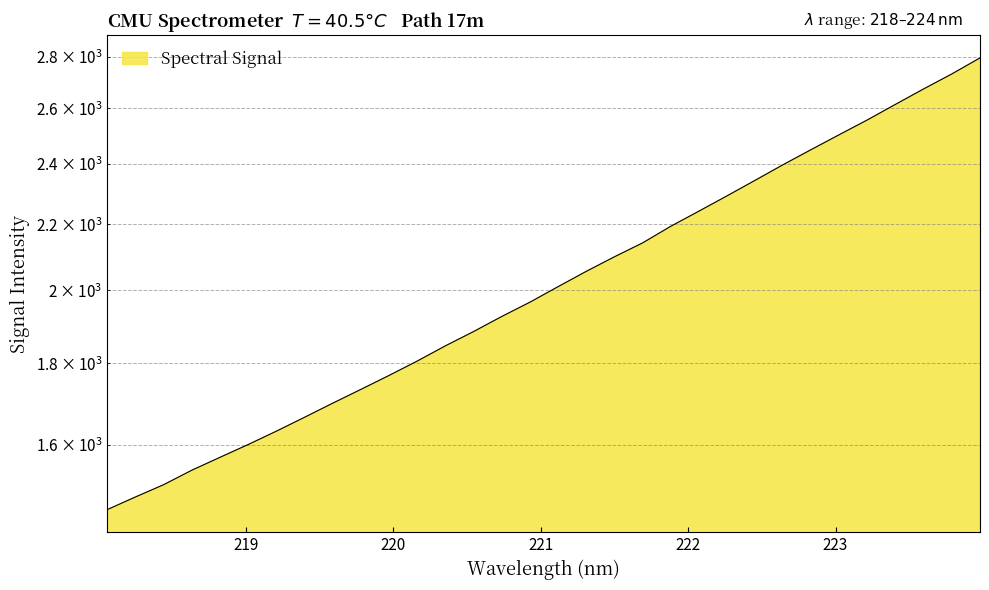

Reading right to left, transcribe all the data shown in this chart.

223.9802=2796.0	223.7895=2732.3	223.5987=2674.1	223.408=2615.3	223.2172=2557.3	223.0264=2503.3	222.8355=2450.0	222.6447=2397.2	222.4538=2343.5	222.263=2291.5	222.0721=2241.5	221.8812=2193.1	221.6902=2141.3	221.4993=2098.8	221.3083=2055.3	221.1174=2010.5	220.9264=1966.0	220.7354=1925.9	220.5444=1884.5	220.3533=1846.1	220.1623=1806.1	219.9712=1769.0	219.7801=1733.8	219.589=1699.7	219.3979=1665.5	219.2067=1632.4	219.0156=1601.3	218.8244=1572.1	218.6332=1543.1	218.442=1511.2	218.2508=1484.7	218.0596=1458.0